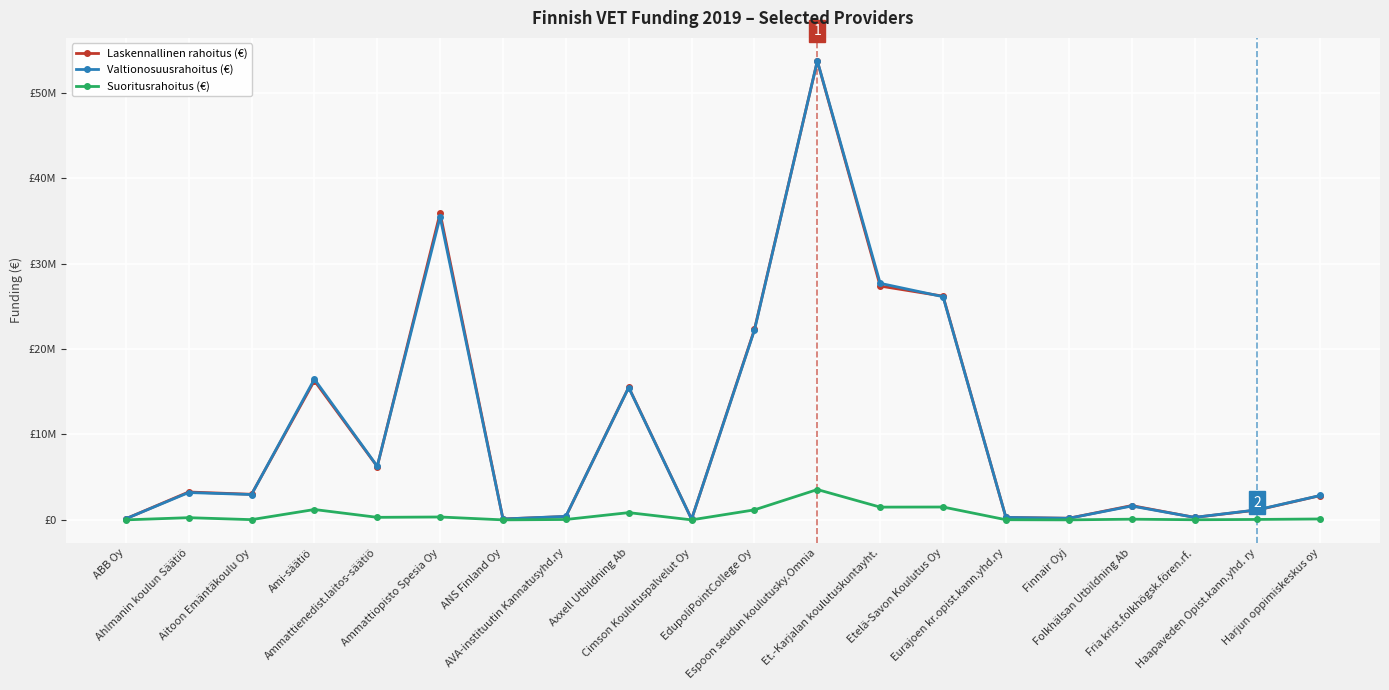

True or false: Laskennallinen rahoitus (€) and Suoritusrahoitus (€) intersect in this chart.

False